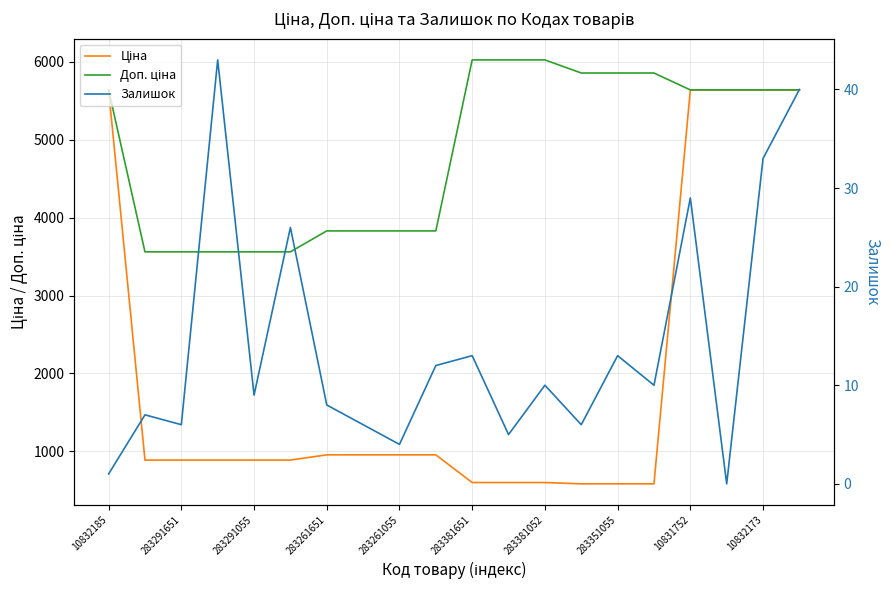

What are all the series names shown in the legend?

Ціна, Доп. ціна, Залишок